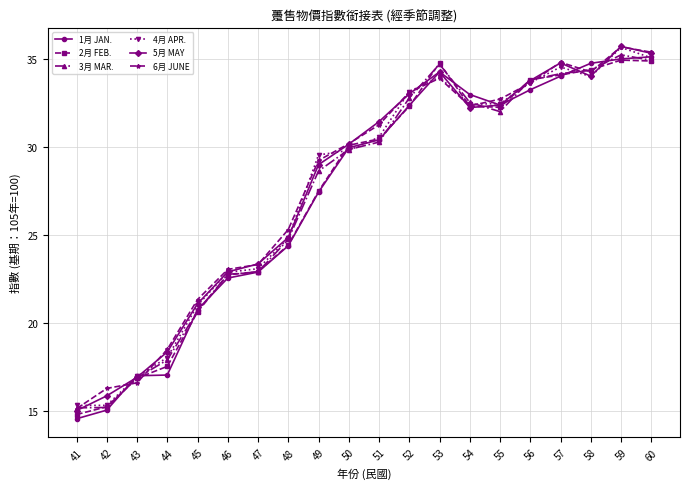

True or false: 4月 APR. has a value of 30.3 at 43.

False